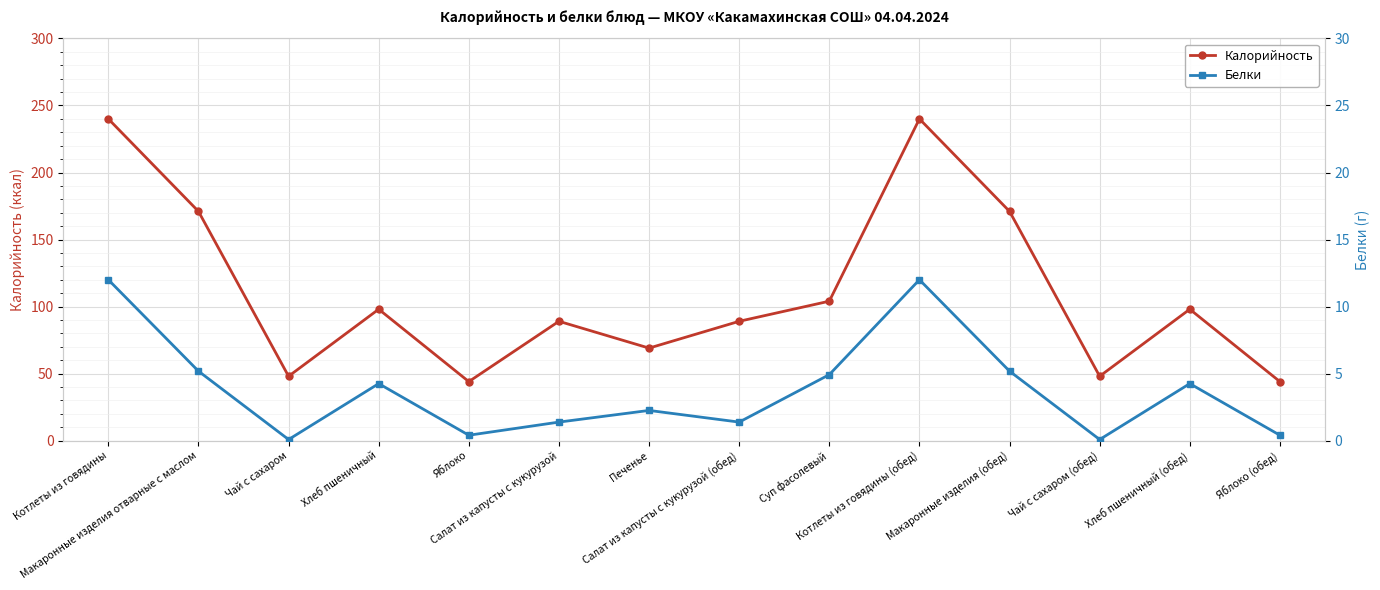

What is the label of the 7th point from the left?

Печенье